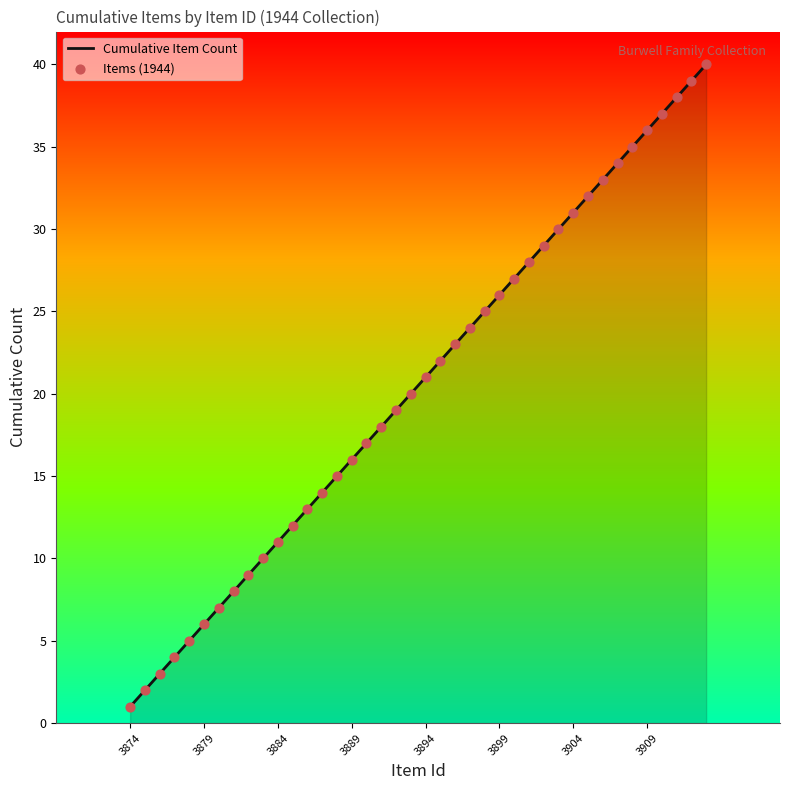

What is the maximum value shown in the chart?

40